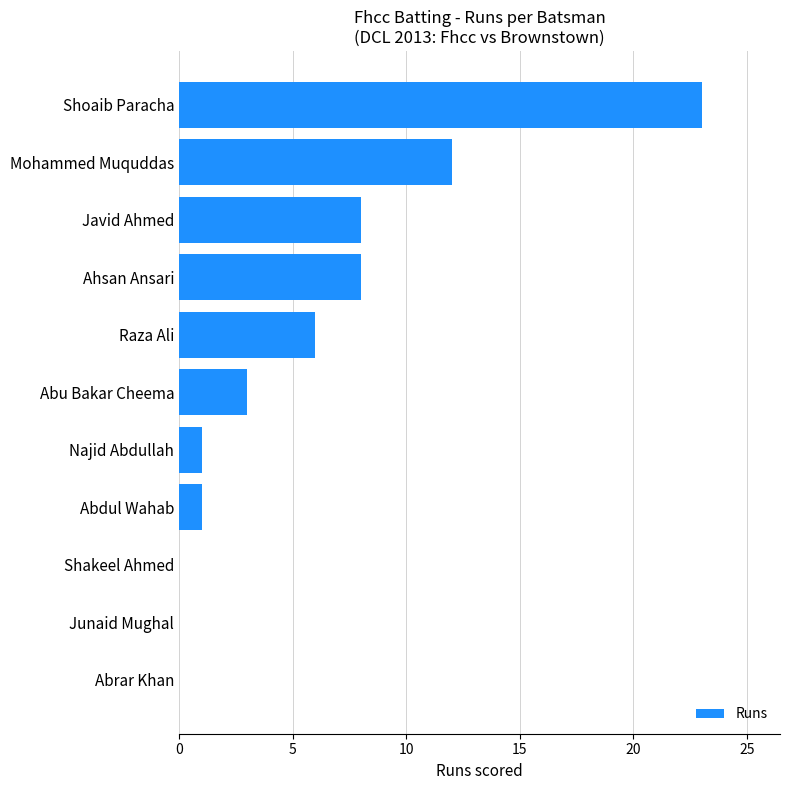

What is the sum of all values?

62